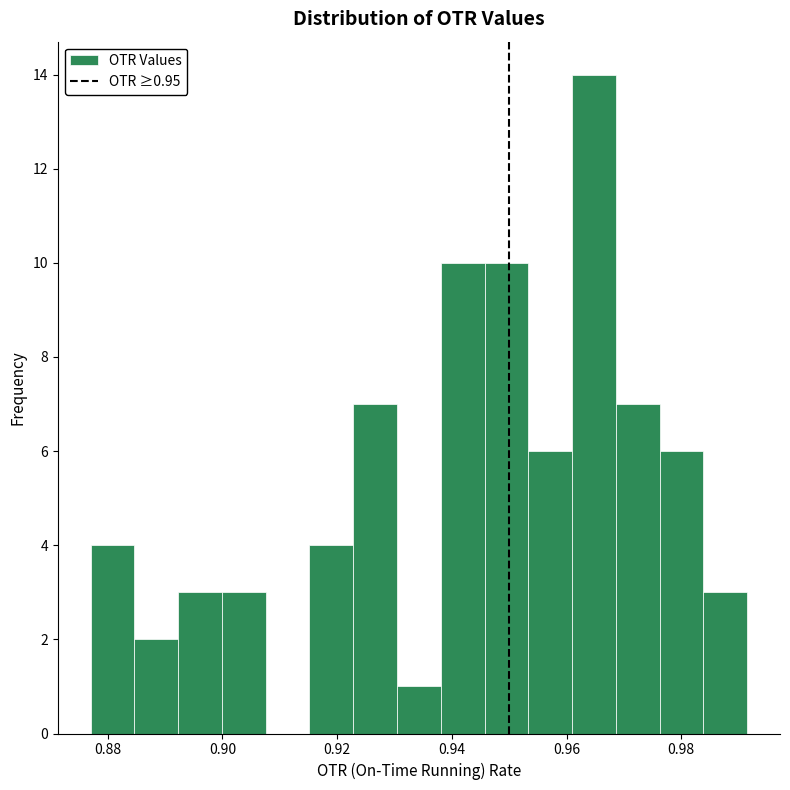

Read against the x-axis, roughly where is the centre of the tallest bar?

0.964